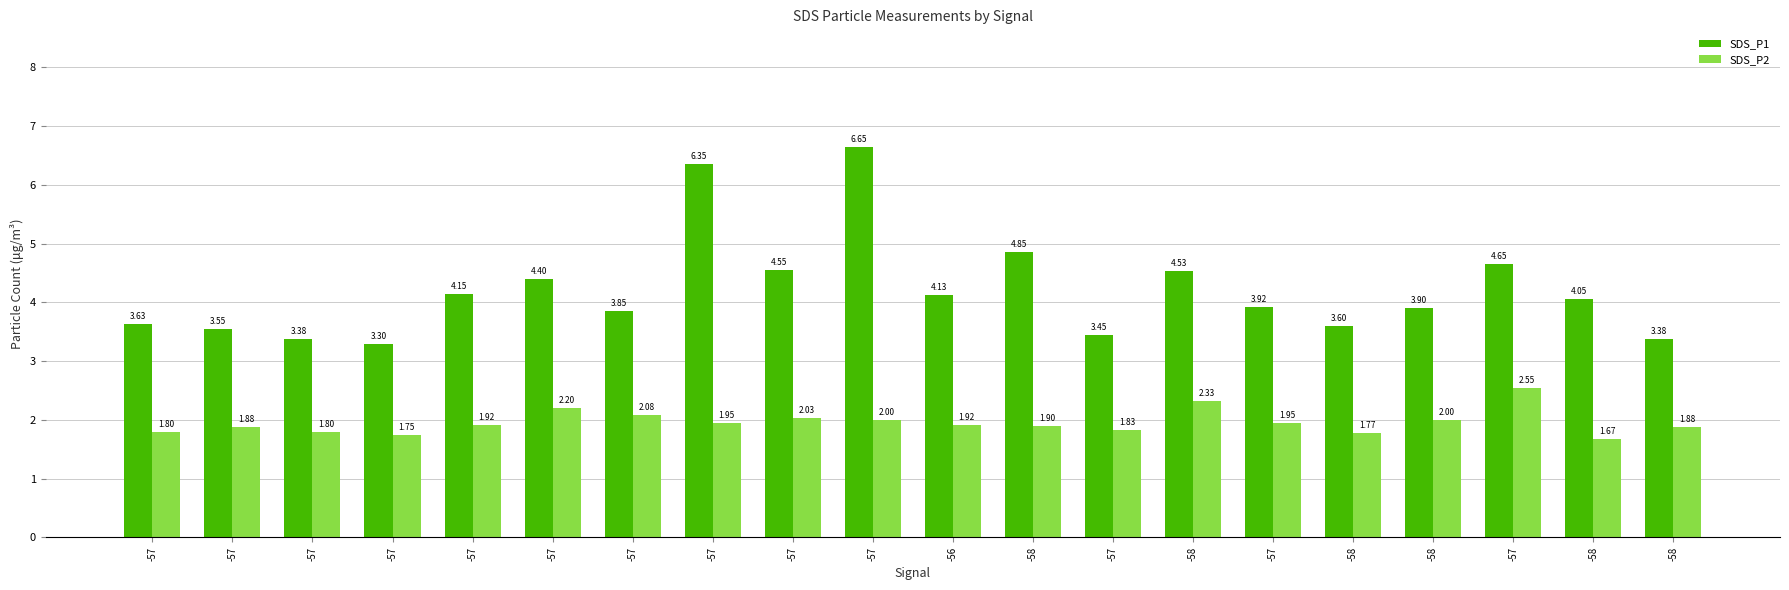

Count the number of categories in the chart.

20